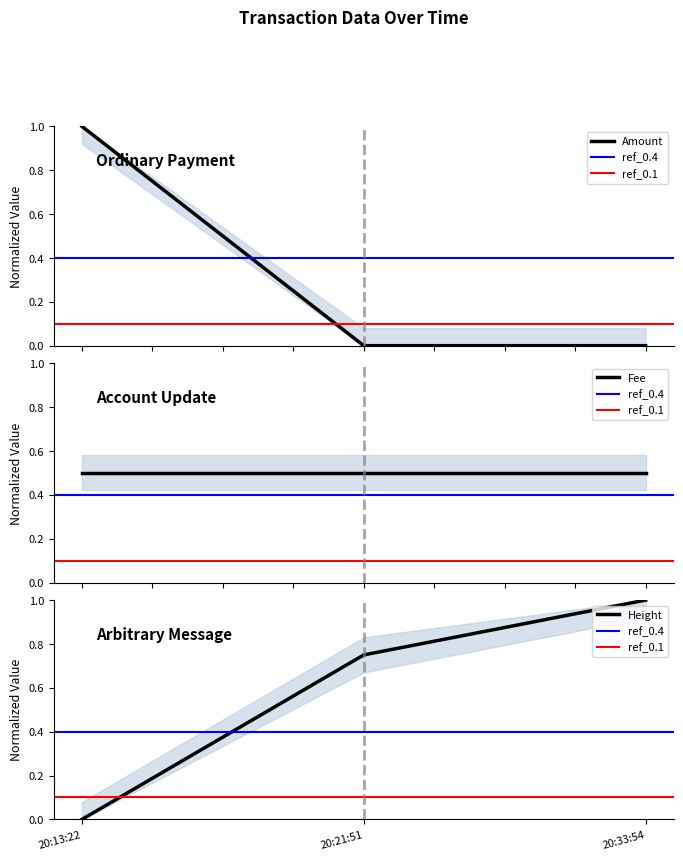

True or false: Height has a value of 0.3 at 20:33:54.

False